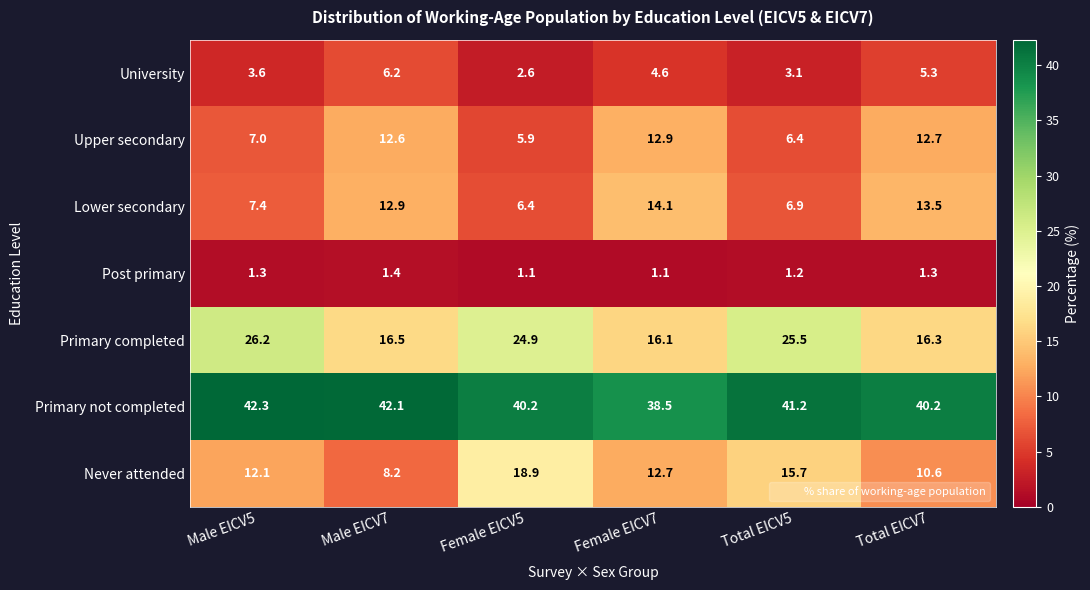

Read the Lower secondary value at Male EICV5.

7.4